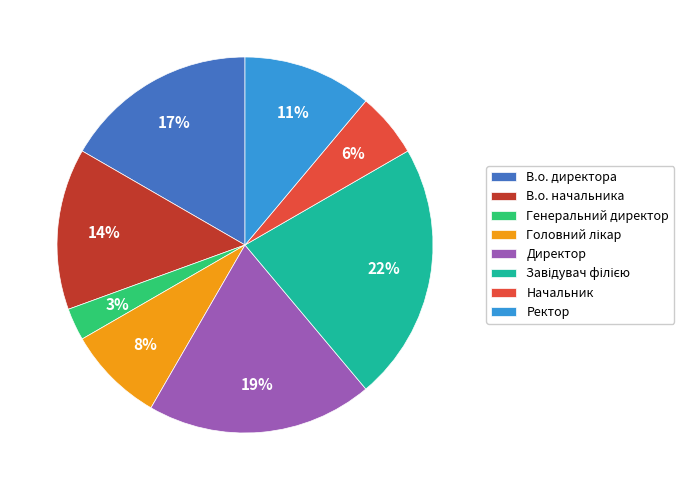

What percentage is the В.о. директора slice, to the nearest percent?

17%